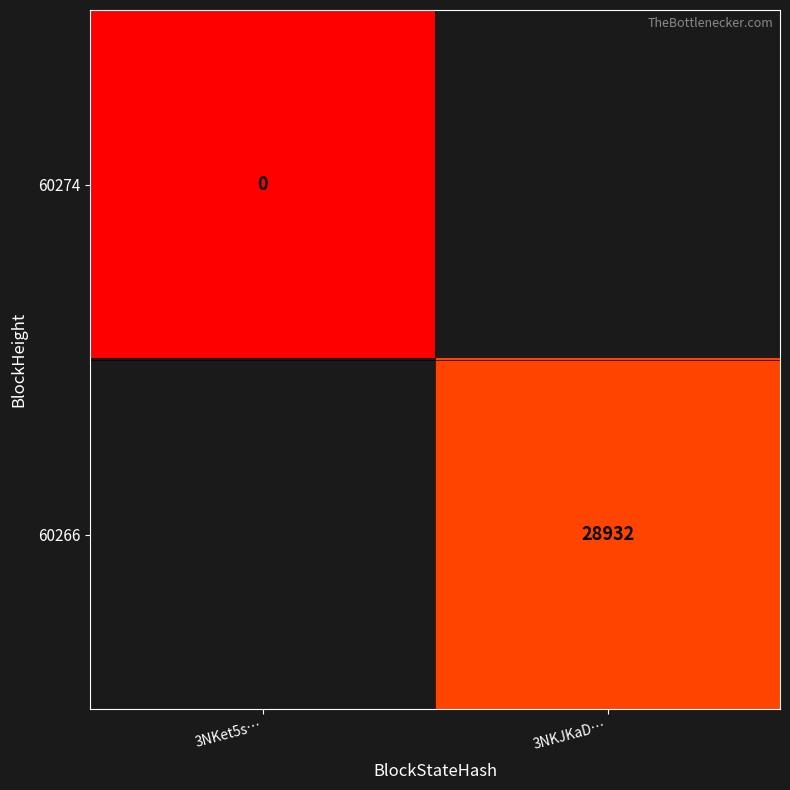

True or false: 60266 has a value of 28932 at 3NKJKaD….

True